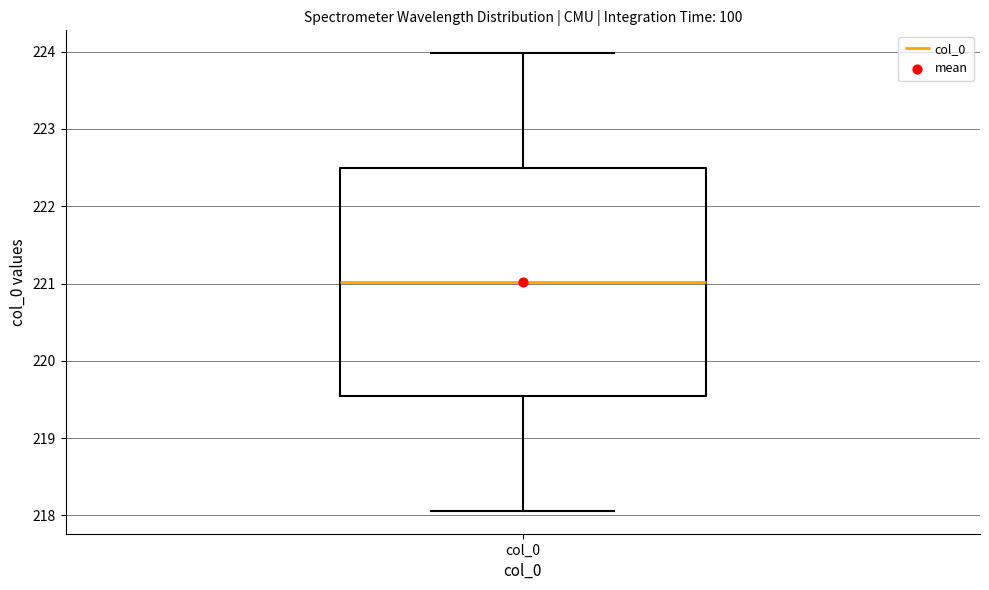

Read this box plot against the y-axis: the position of the median line, the range covered by the box, and the ends of both whiskers. The values are not printed on the chart, so give them approximately, as read against the axis.

median 221.0, box 219.5 to 222.5, whiskers 218.1 to 224.0